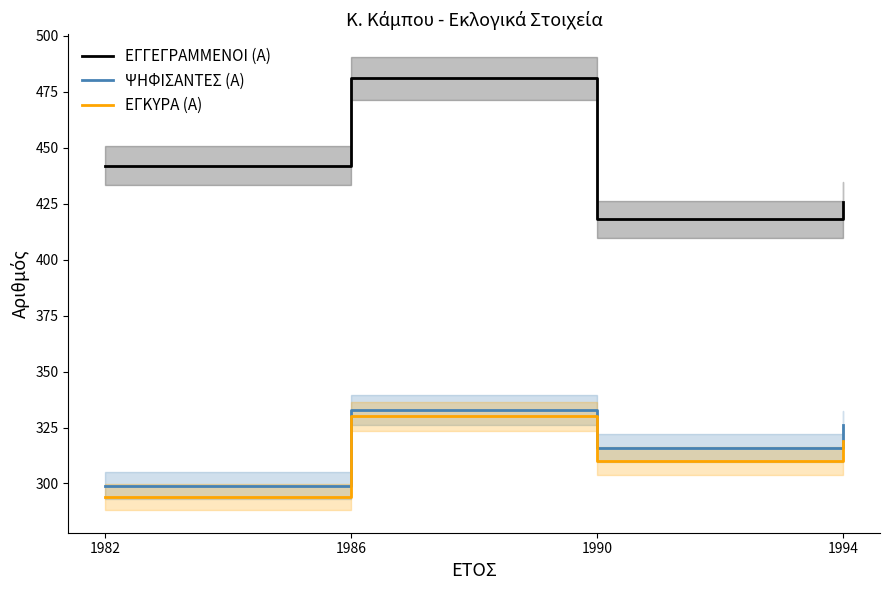

Is it true that ΨΗΦΙΣΑΝΤΕΣ (Α) equals 326 at 1994?

True